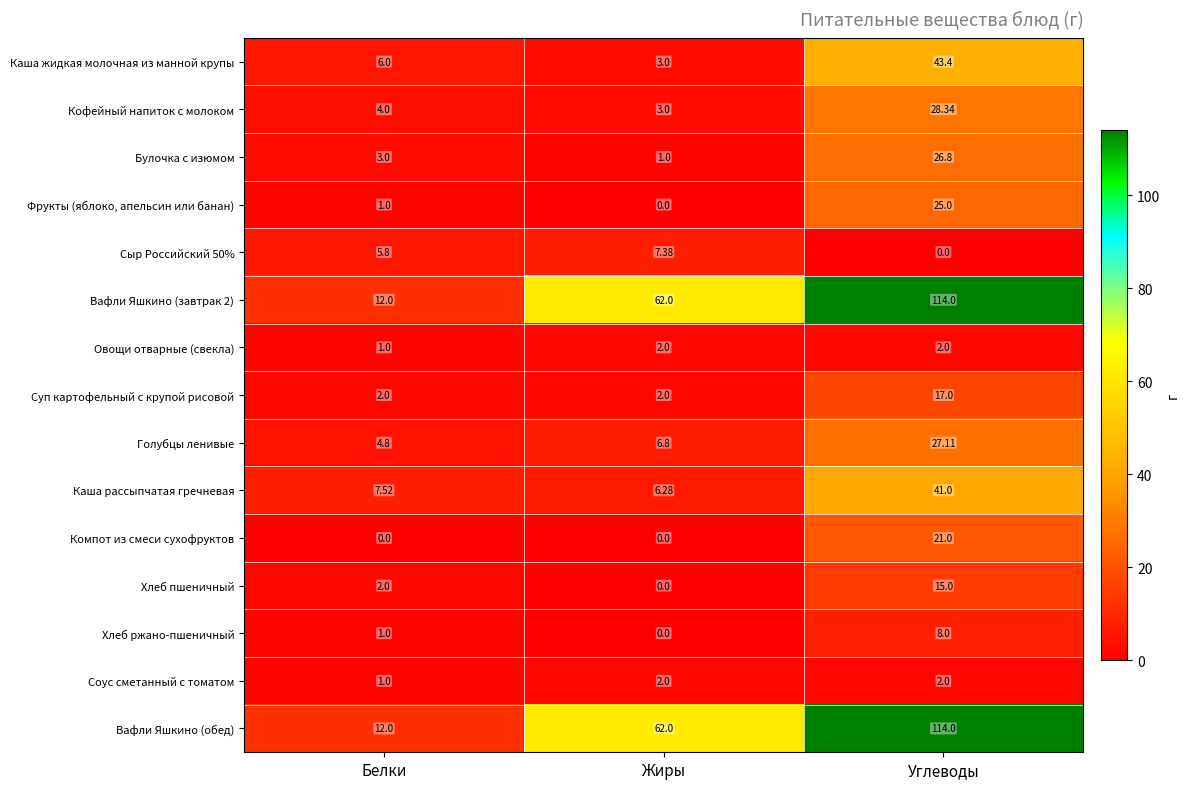

What is the total value across all series at Жиры?

157.5